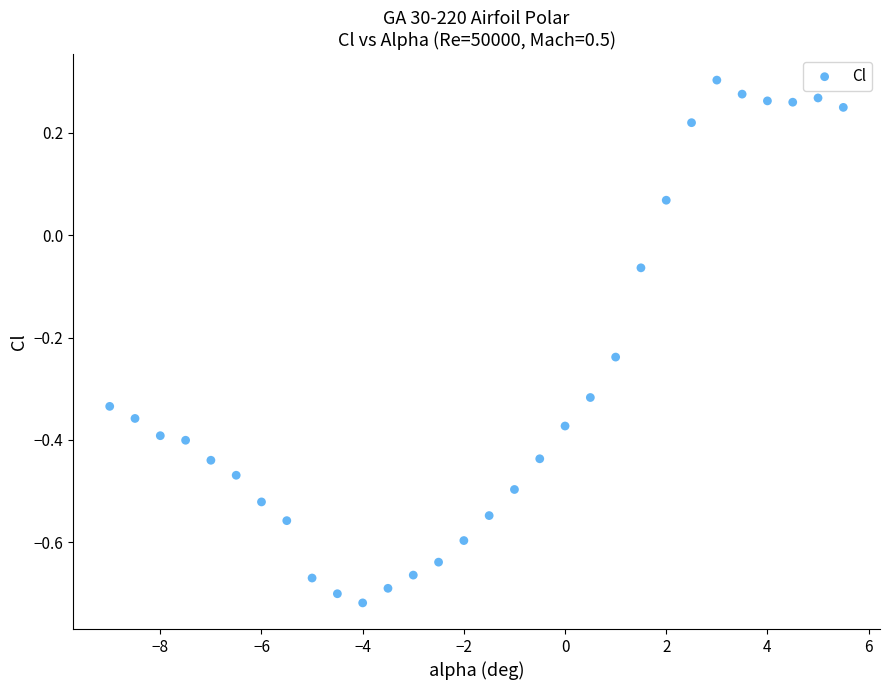

What is the range of Y values (max minus min)?

1.0